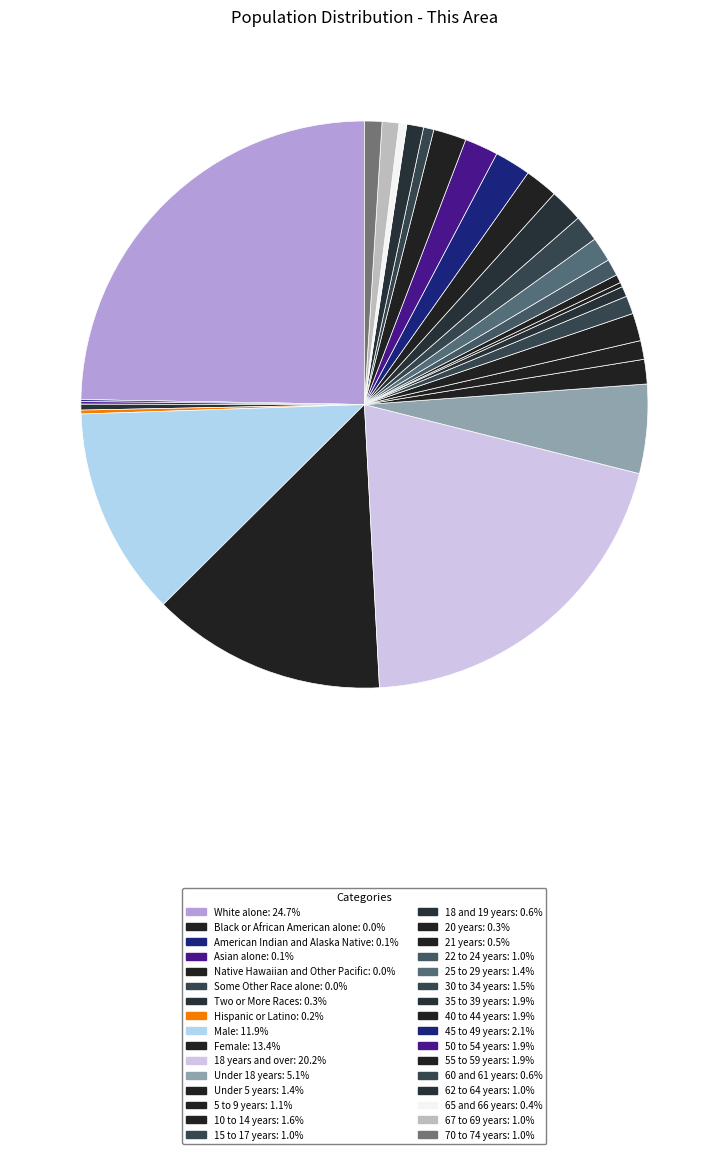

Combined, what portion of the pie is 22 to 24 years and 35 to 39 years?

2.9%